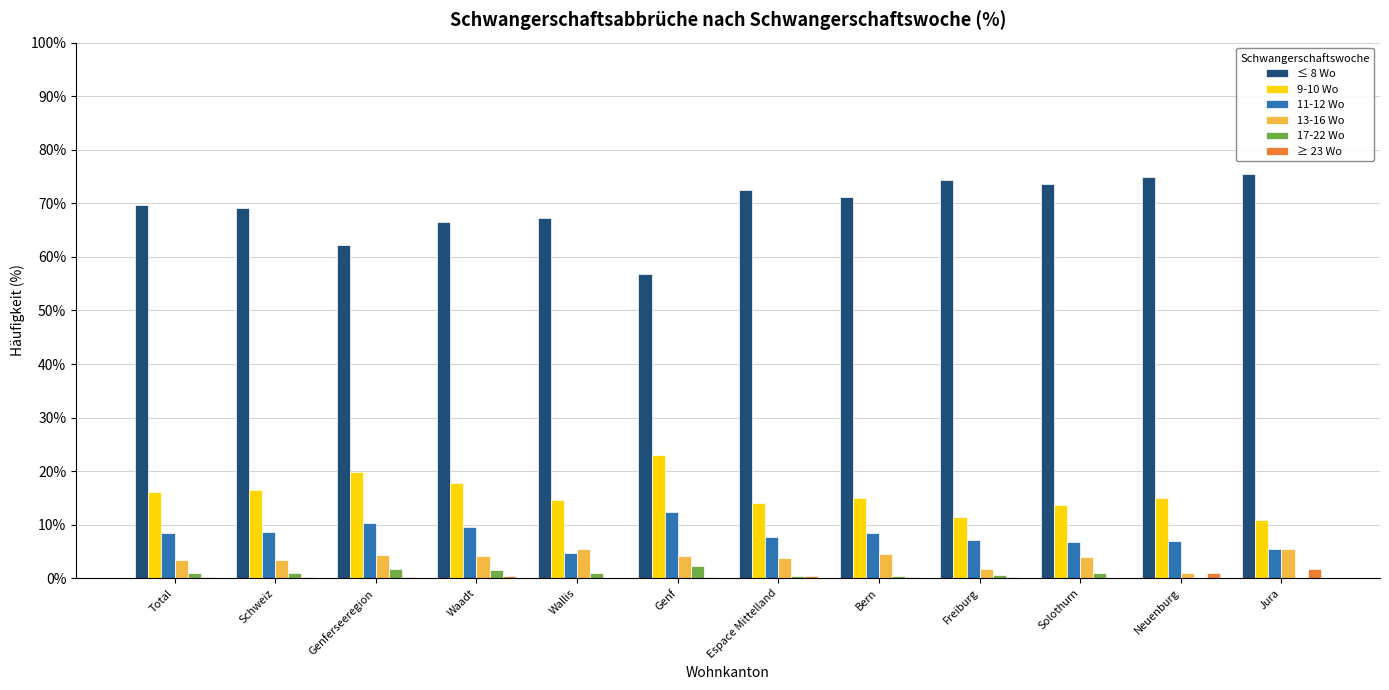

What is the maximum value for 13-16 Wo?

5.5